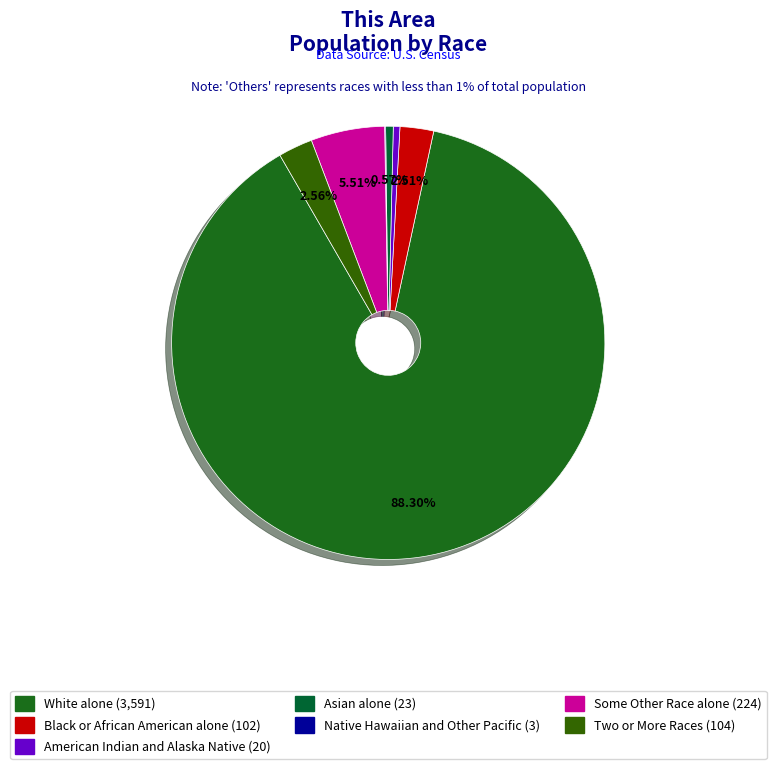

To the nearest percent, what is the difference between the Native Hawaiian and Other Pacific and Some Other Race alone slice percentages?

5%